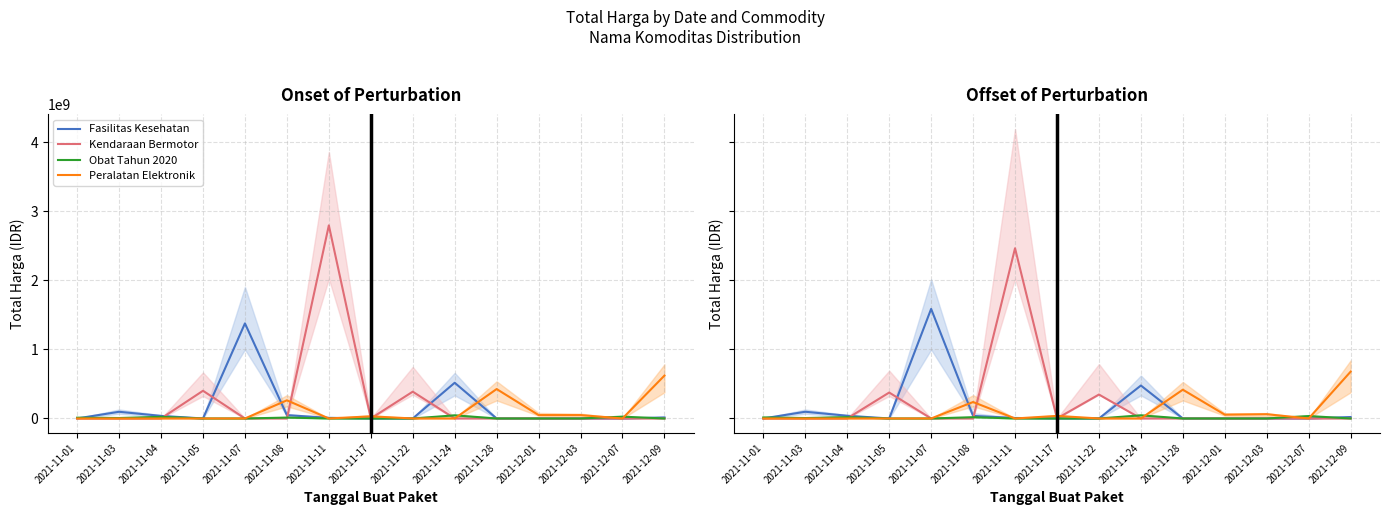

How many interior local peaks does the Fasilitas Kesehatan series have?

3